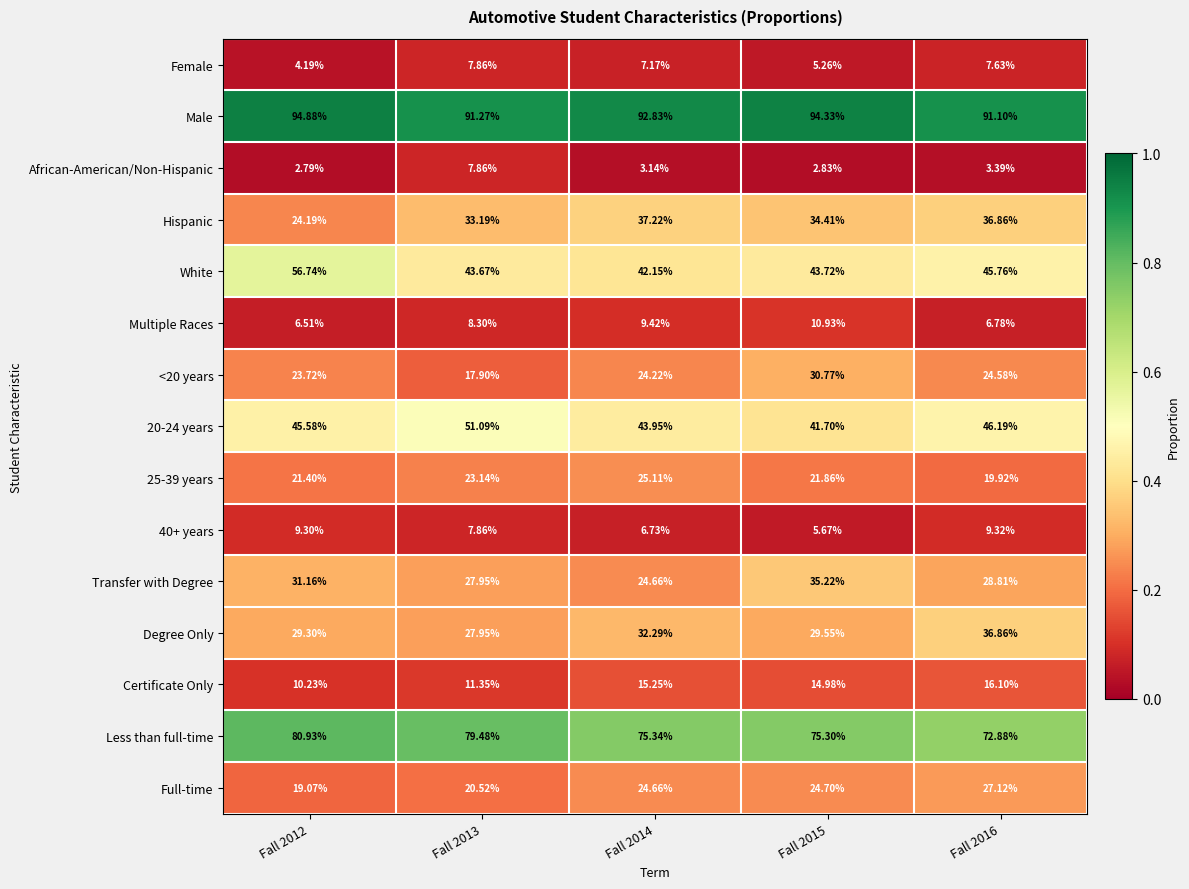

Is the value of Certificate Only at Fall 2016 greater than the value of African-American/Non-Hispanic at Fall 2013?

Yes